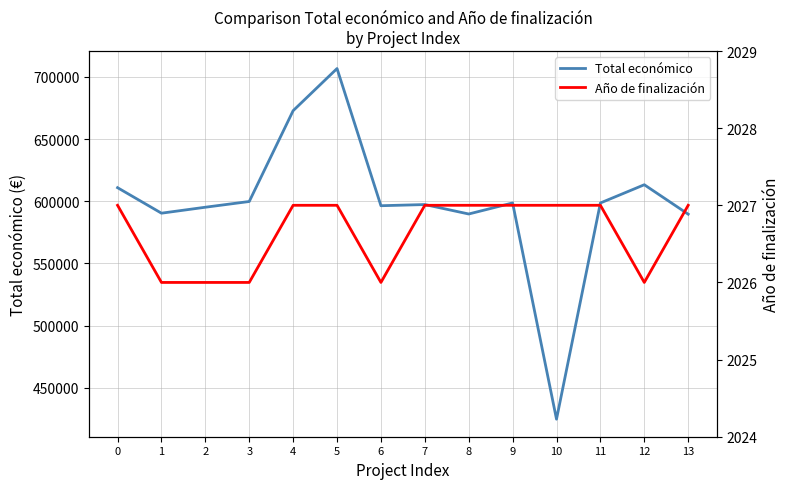

Which series has the largest range (max minus min)?

Total económico